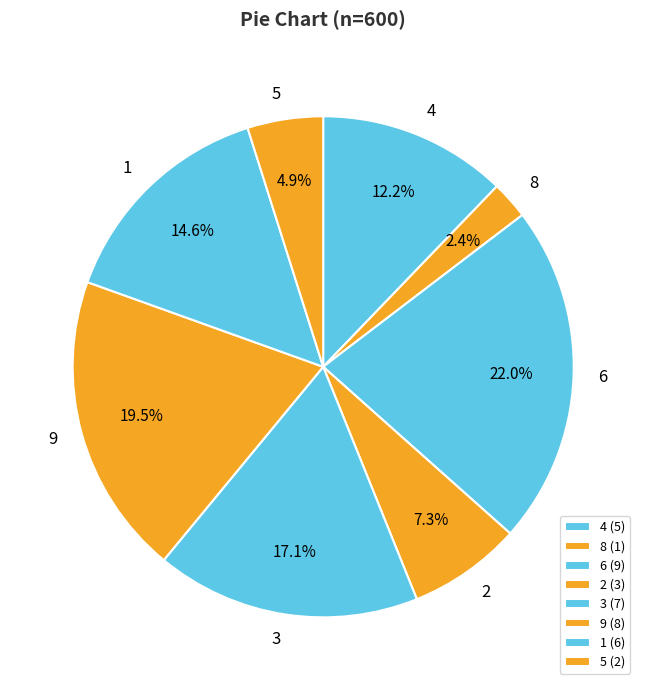

To the nearest percent, what is the difference between the 4 and 9 slice percentages?

7%